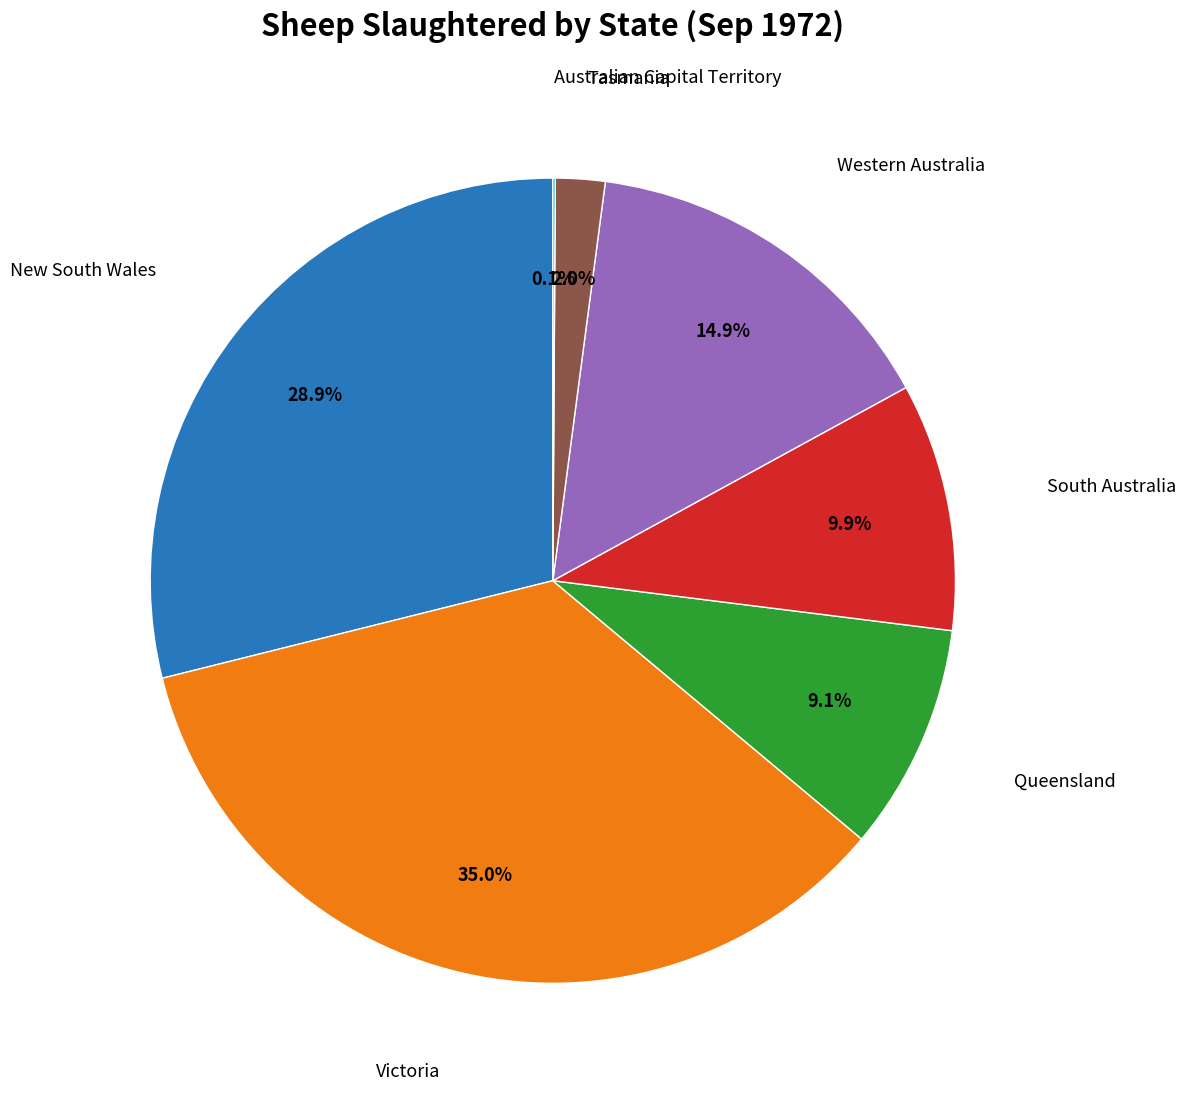

Does New South Wales represent more than half of the total?

No